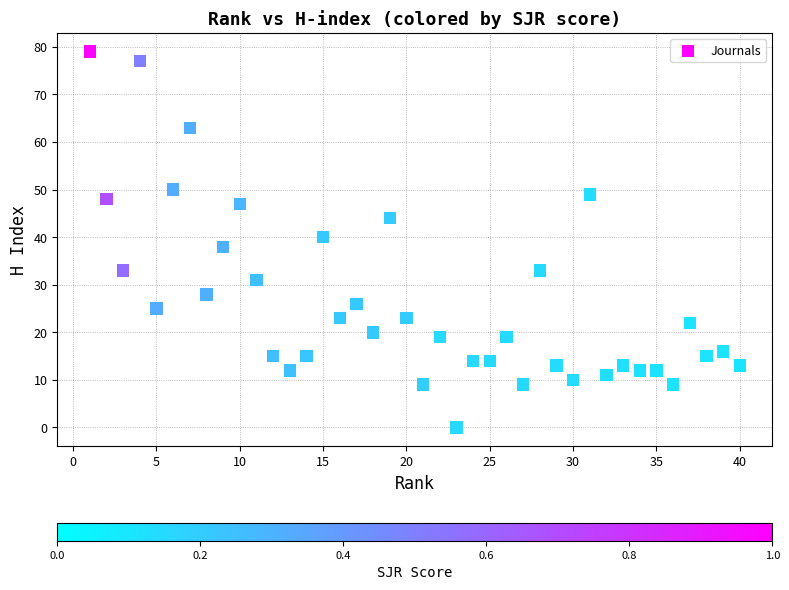

What is the range of X values (max minus min)?

39